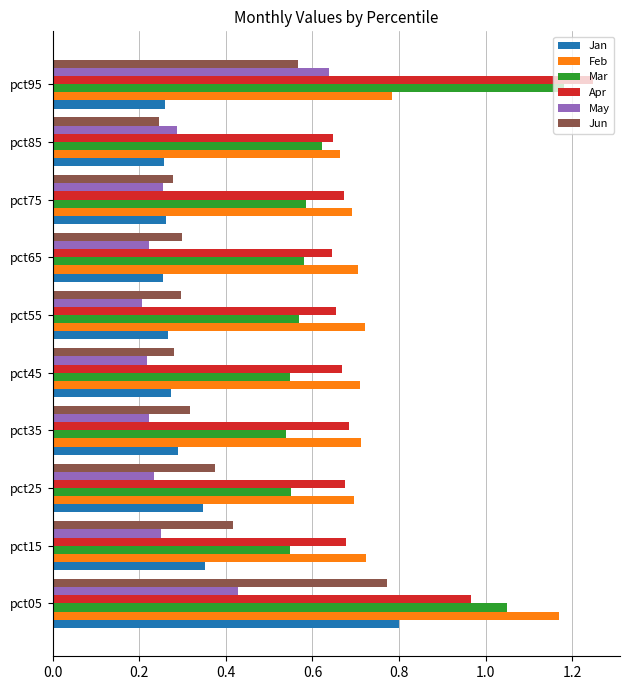

The value of Mar at pct85 is 1.0. True or false?

False